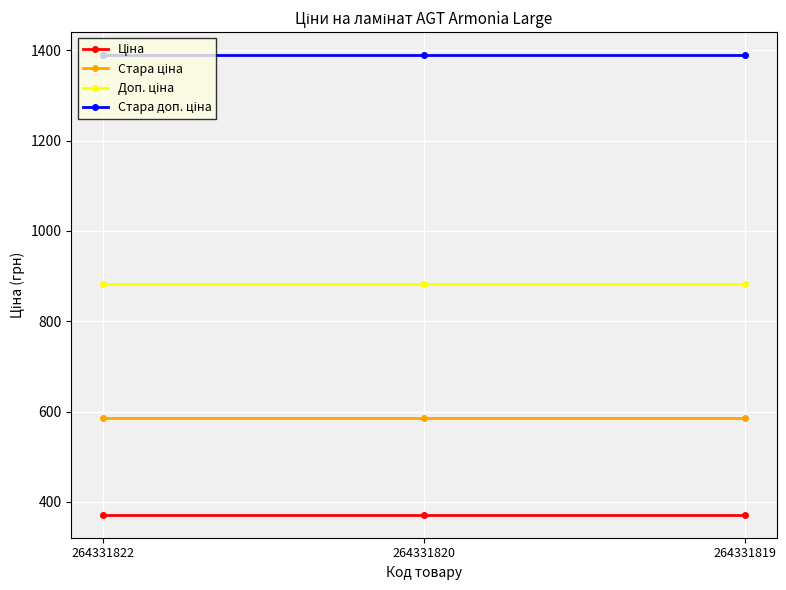

What is the spread (max minus min) of values at 264331822?

1018.1